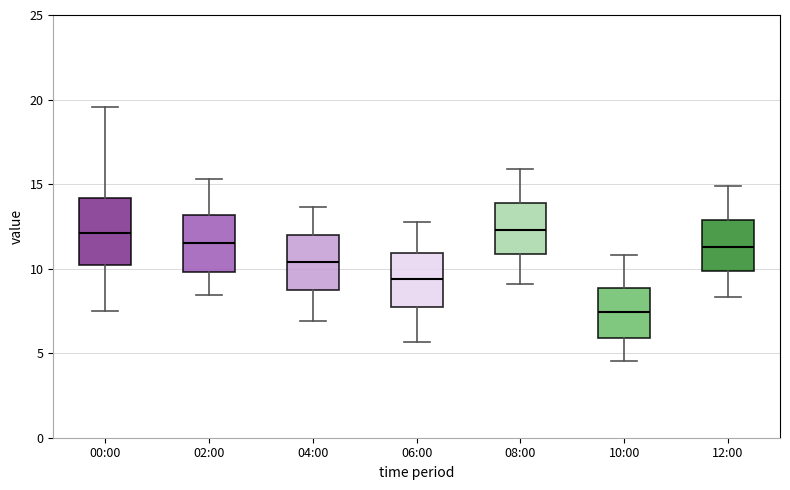

Where is the upper edge of the box for 12:00 on the y-axis? The values are not printed on the chart, so give them approximately, as read against the axis.

13.0